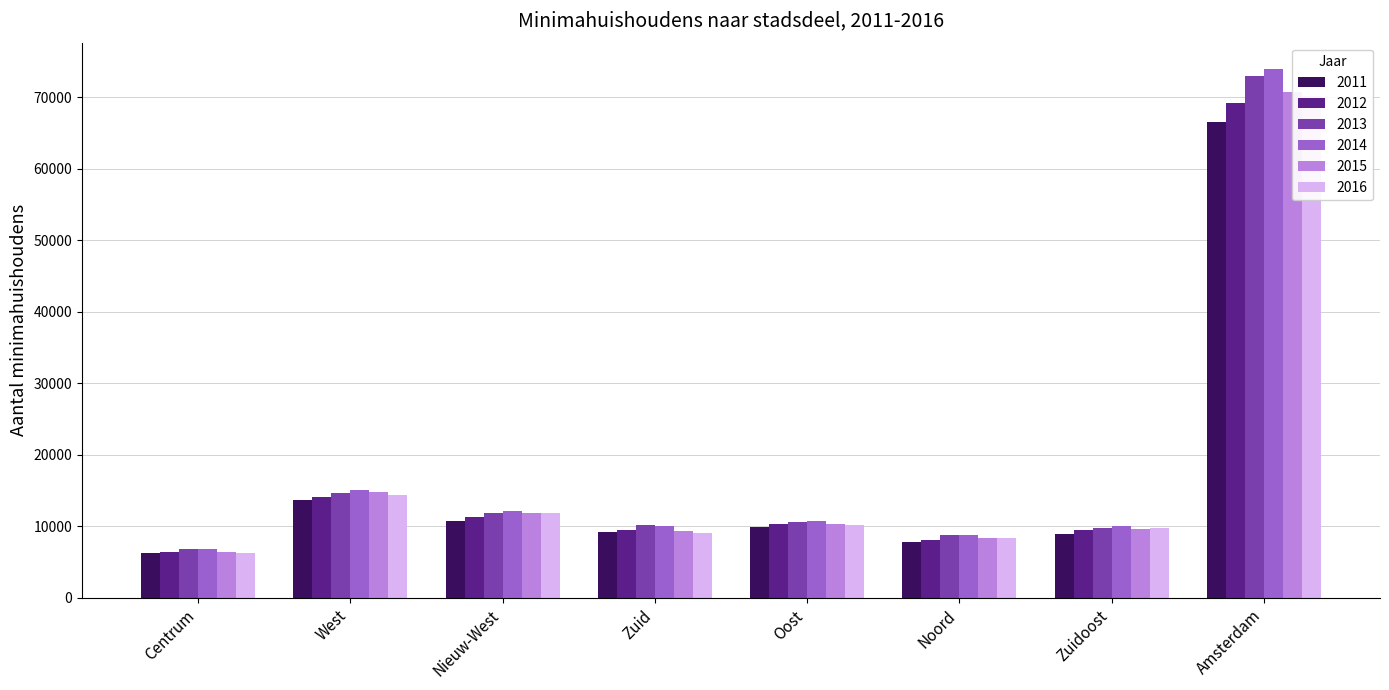

Reading right to left, what are all the values shown in this chart?

2011: 66538	8956	7772	9965	9211	10689	13661	6242
2012: 69202	9451	8113	10283	9534	11263	14065	6450
2013: 72902	9847	8746	10661	10176	11940	14616	6863
2014: 73917	10084	8856	10727	10043	12168	15136	6855
2015: 70782	9613	8388	10298	9334	11854	14795	6458
2016: 70111	9791	8428	10254	9061	11826	14431	6284